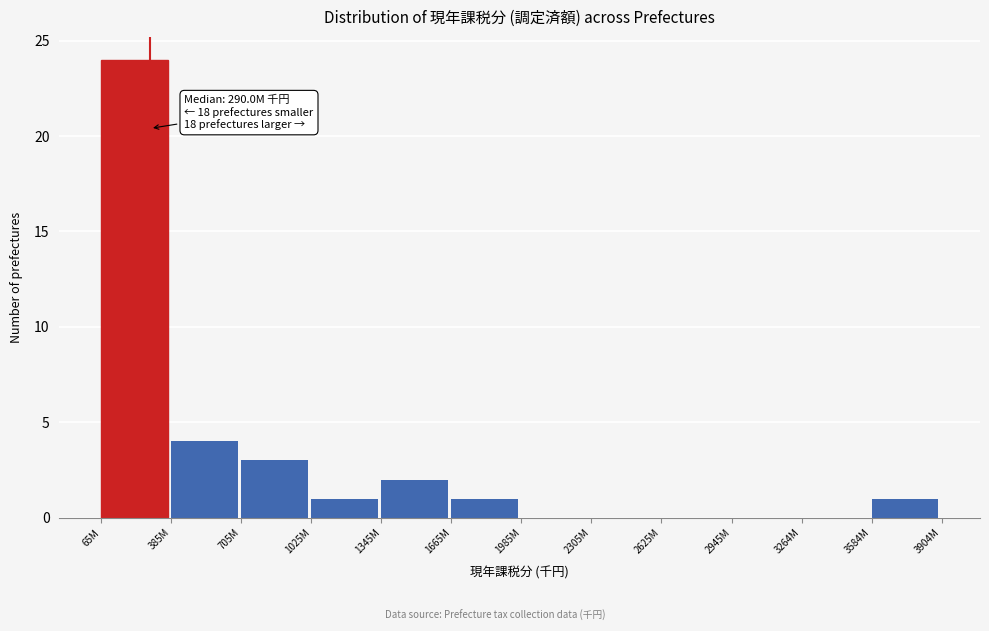

Reading left to right, transcribe all the data shown in this chart.

65M=24	385M=4	705M=3	1025M=1	1345M=2	1665M=1	1985M=0	2305M=0	2625M=0	2945M=0	3264M=0	3584M=1